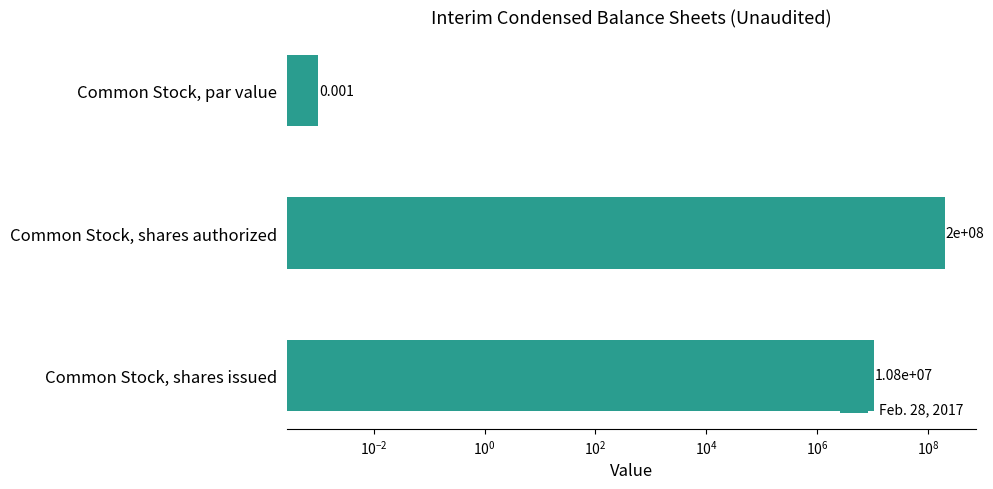

Are the bars horizontal?

Yes